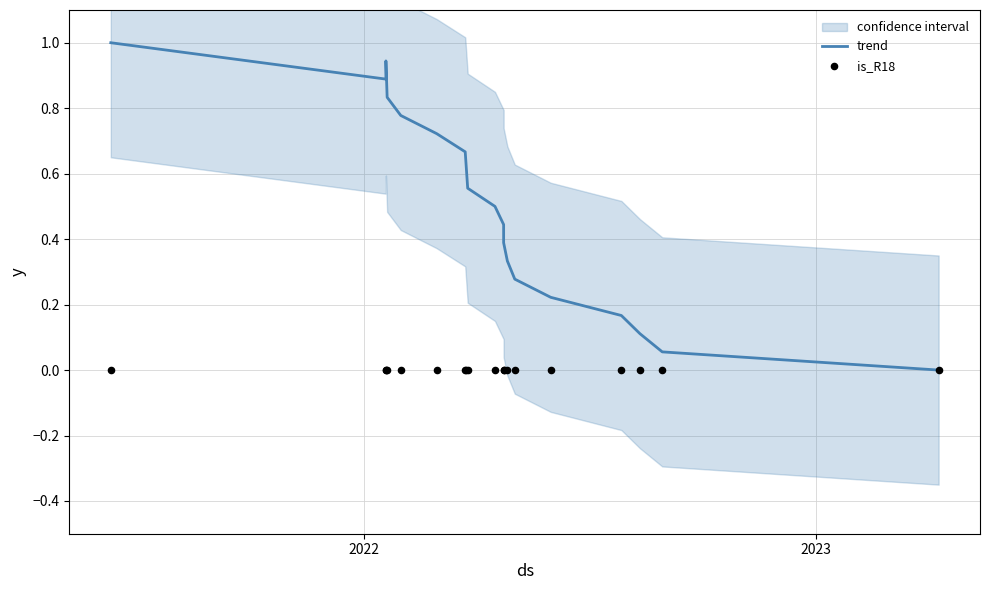

What are all the series names shown in the legend?

trend, is_R18